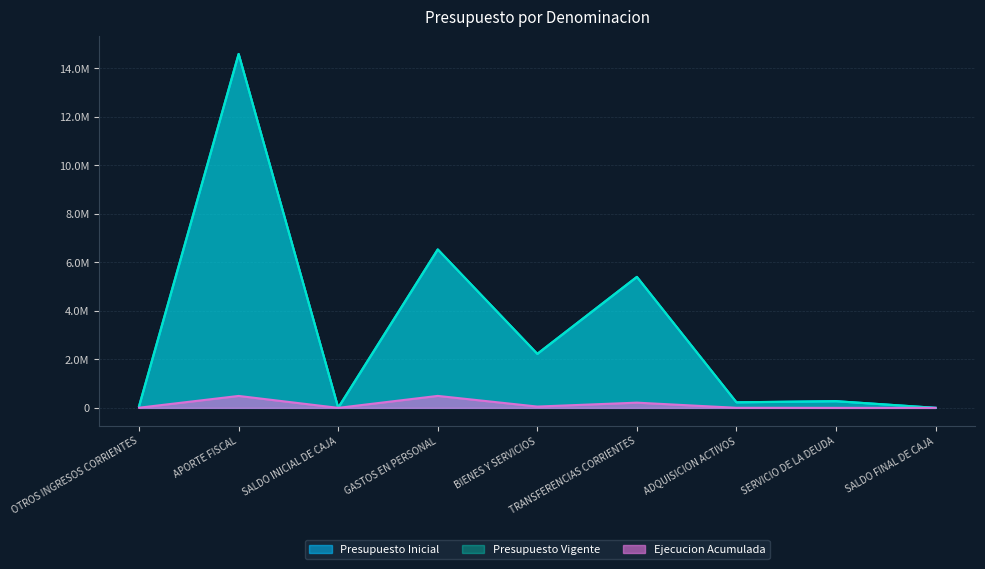

What is the sum of the Presupuesto Inicial values at SALDO INICIAL DE CAJA and GASTOS EN PERSONAL?

6535304